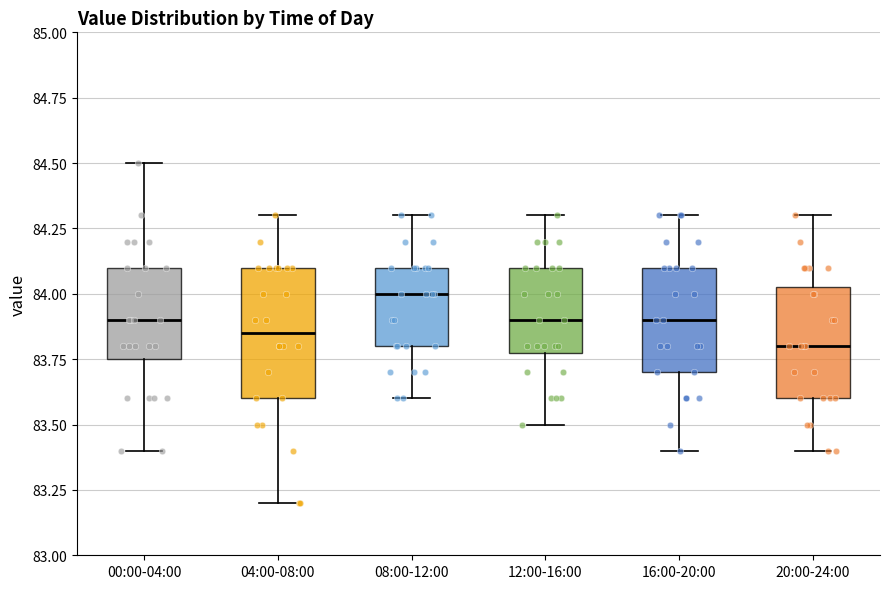

Reading left to right, read every box against the y-axis: the position of its median line, the range the box covers, and the ends of its whiskers. The values are not printed on the chart, so give them approximately, as read against the axis.

00:00-04:00: median 83.90, box 83.75 to 84.10, whiskers 83.40 to 84.50
04:00-08:00: median 83.85, box 83.60 to 84.10, whiskers 83.20 to 84.30
08:00-12:00: median 84.00, box 83.80 to 84.10, whiskers 83.60 to 84.30
12:00-16:00: median 83.90, box 83.80 to 84.10, whiskers 83.50 to 84.30
16:00-20:00: median 83.90, box 83.70 to 84.10, whiskers 83.40 to 84.30
20:00-24:00: median 83.80, box 83.60 to 84.05, whiskers 83.40 to 84.30